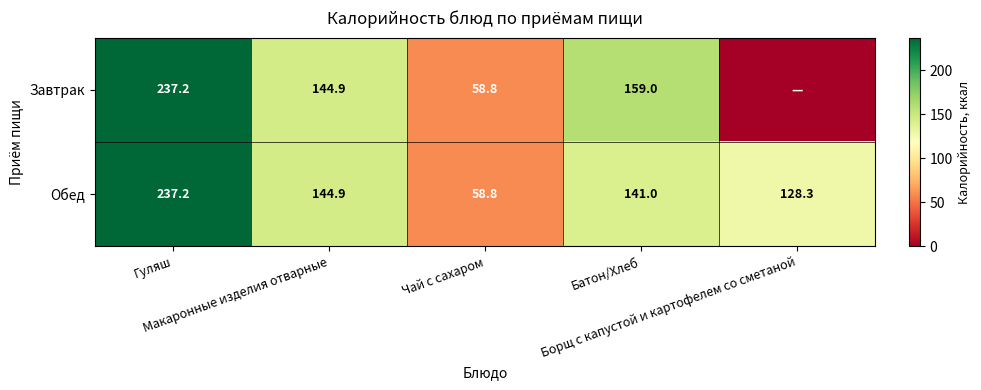

How many categories are shown in the chart?

5